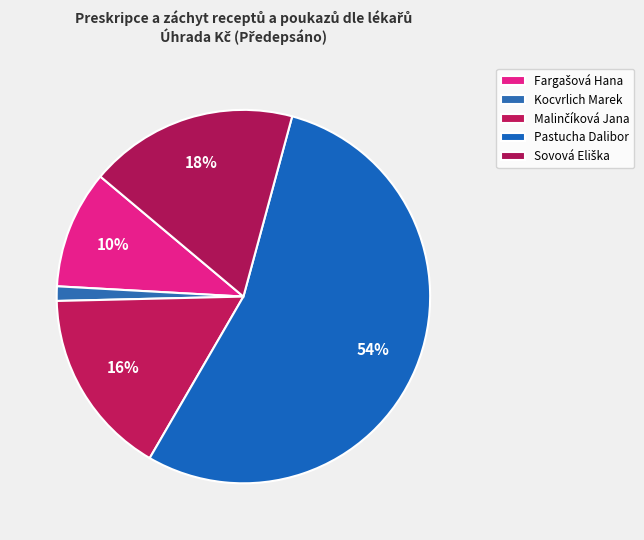

Is it true that Kocvrlich Marek is 1% of the pie?

True